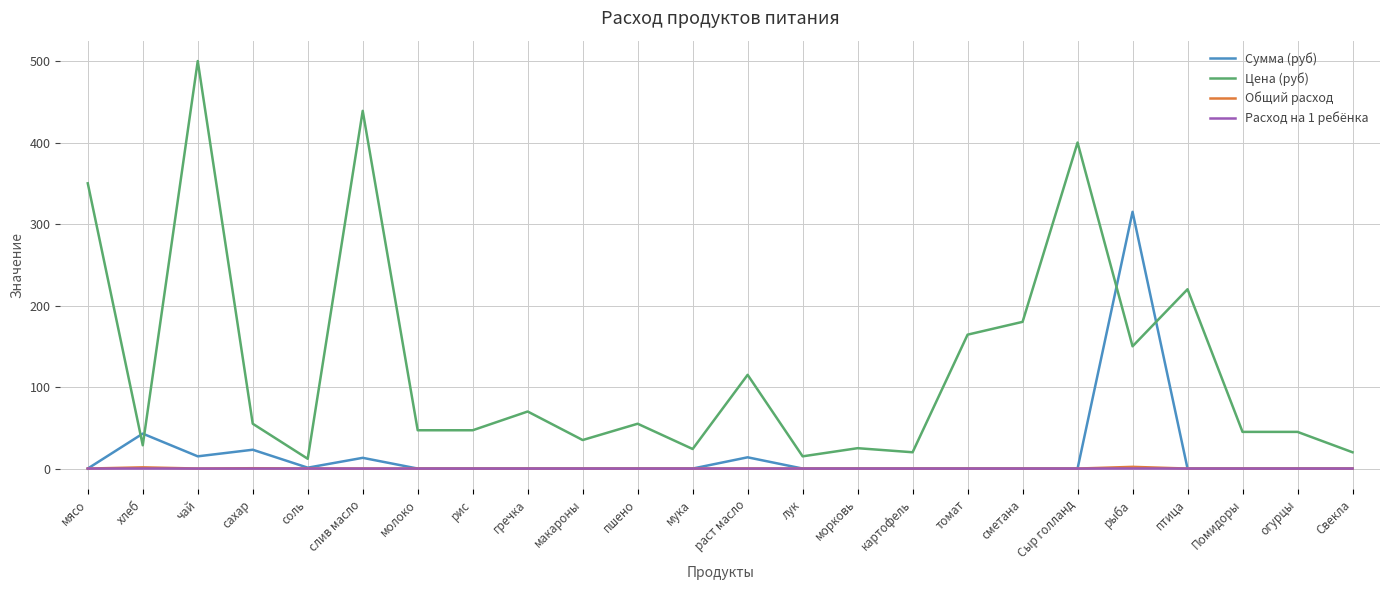

Which series has the widest spread of values?

Цена (руб)